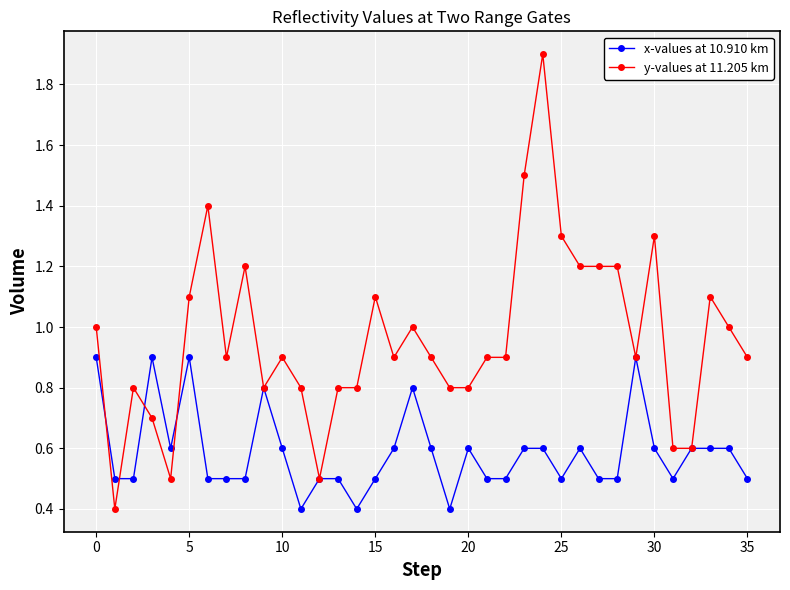

List the series in order of their overall mean, lowest first.

x-values at 10.910 km, y-values at 11.205 km